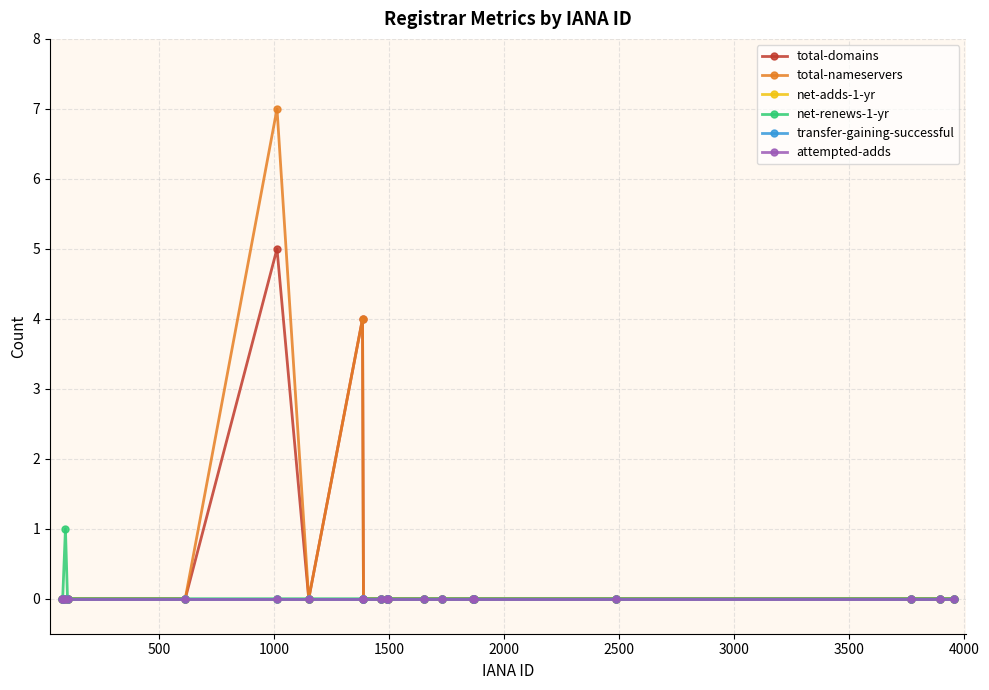

How many total-nameservers values are between 0 and 1?

18